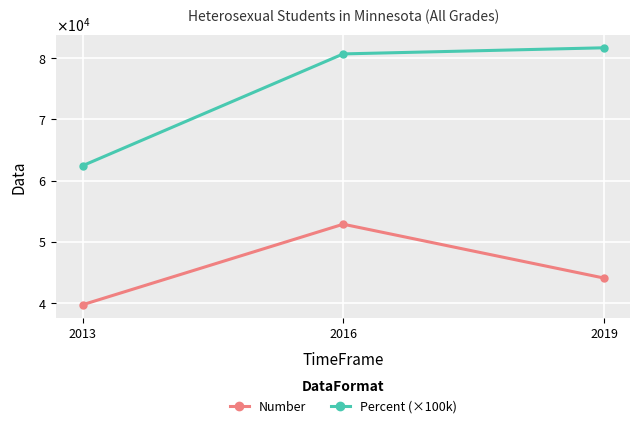

What are all the series names shown in the legend?

Number, Percent (×100k)